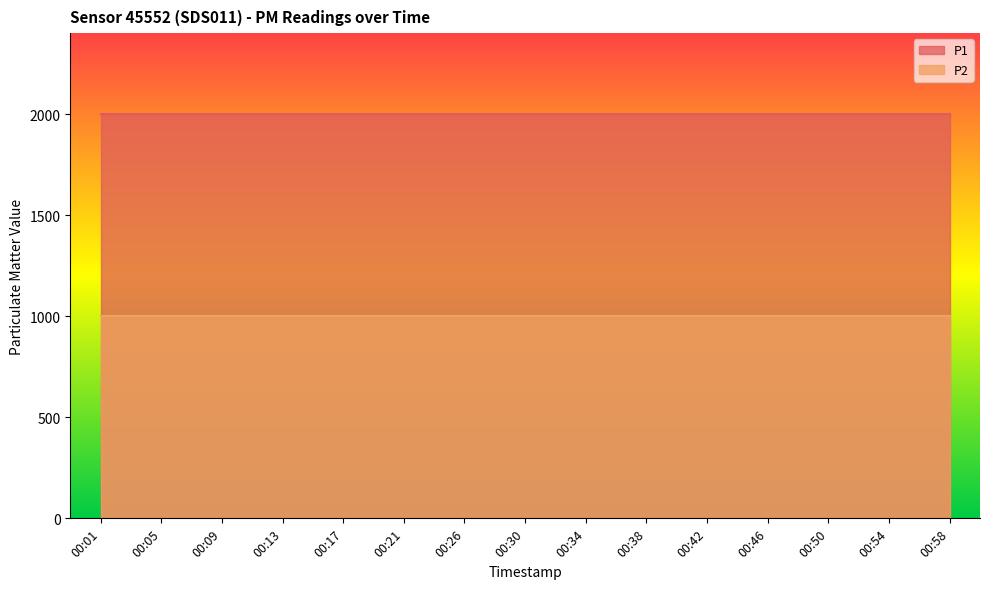

True or false: P1 and P2 intersect in this chart.

False